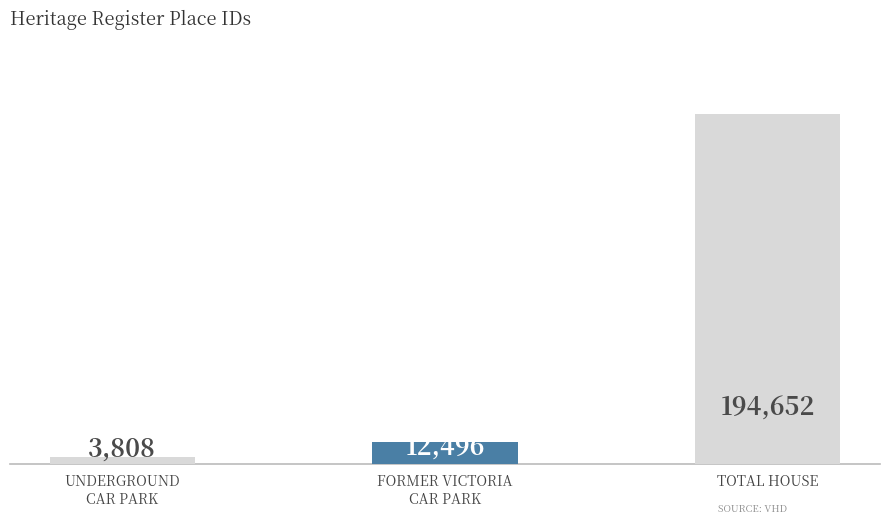

Does the chart contain any negative values?

No